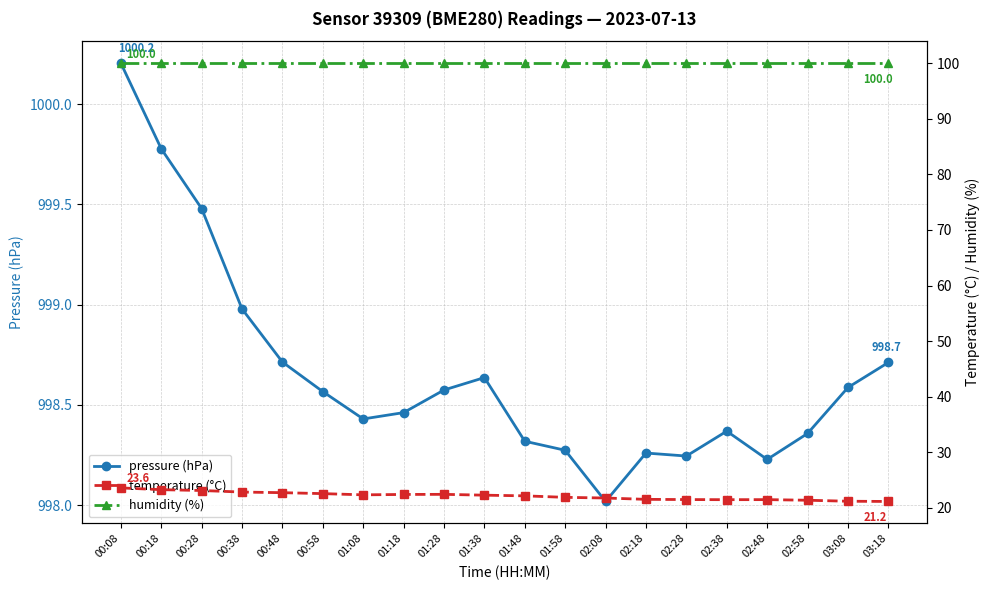

At which label does temperature (°C) reach its peak?

00:08